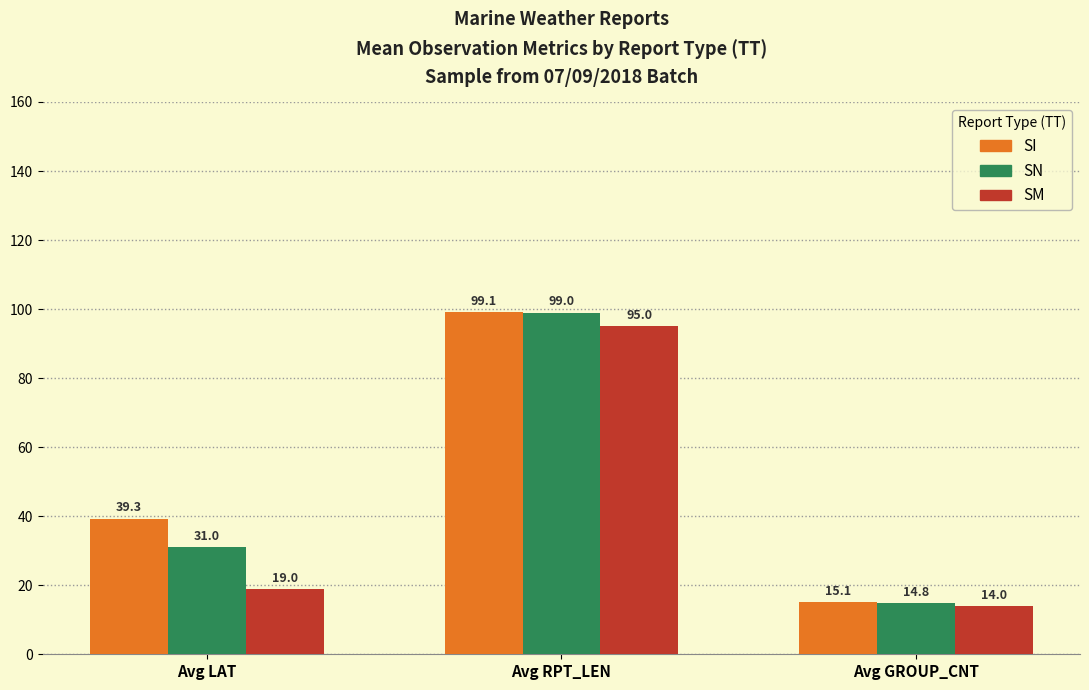

Reading left to right, list all the values displayed in this chart.

SI: 39.3	99.1	15.1
SN: 31.0	99.0	14.8
SM: 19.0	95.0	14.0